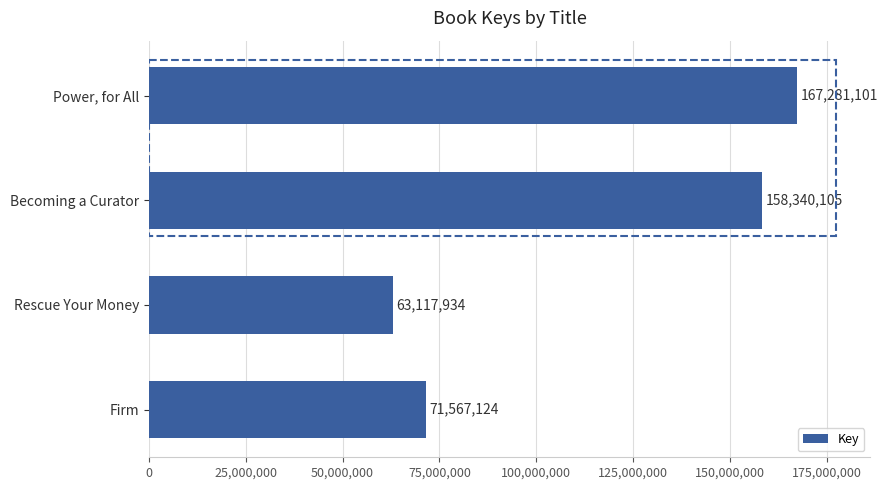

The value at Rescue Your Money is 63117934. True or false?

True